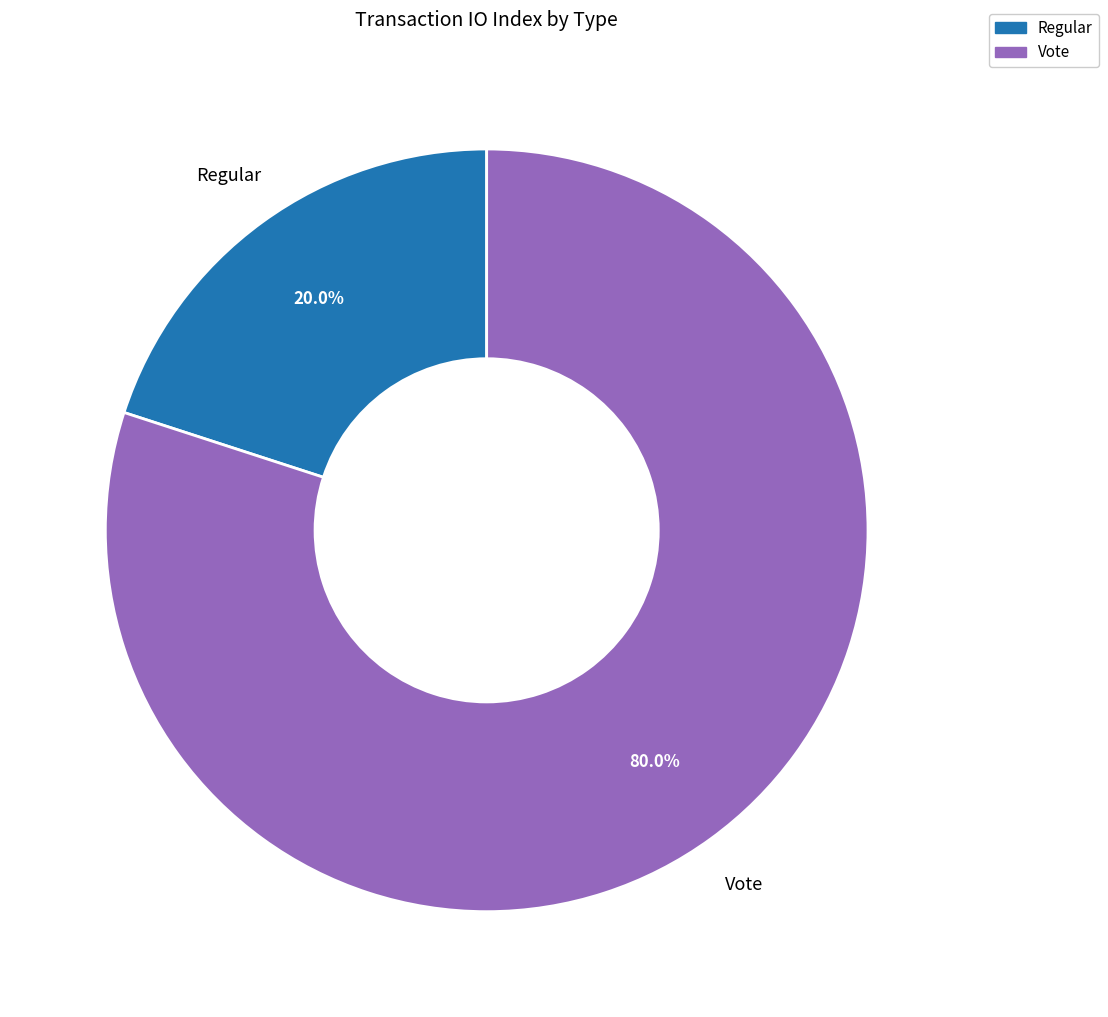

Is there a majority slice in this chart?

Yes